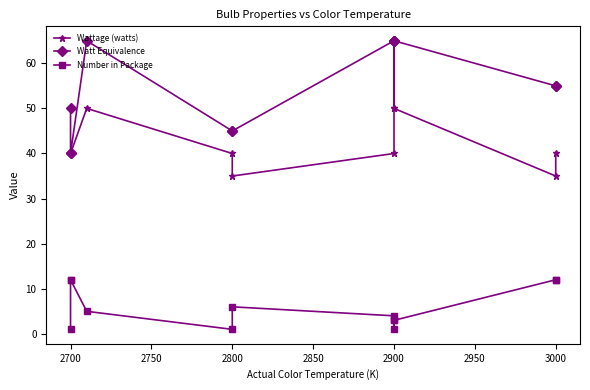

How many values in the Watt Equivalence series exceed 55?

5